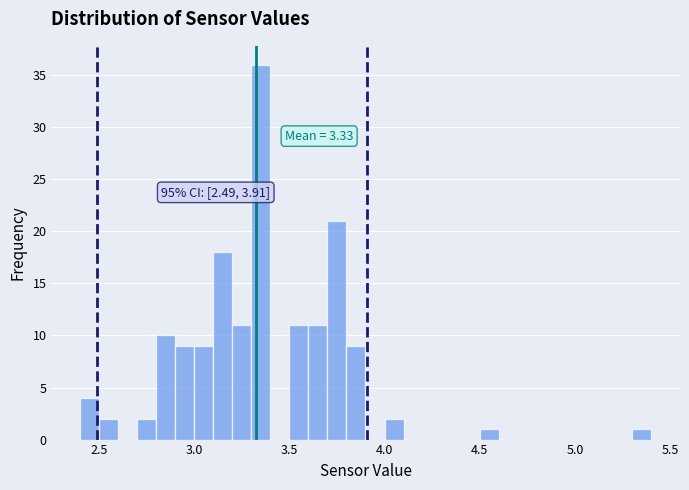

Around what value on the x-axis is the tallest bar? Give the approximate position of its centre, as read against the axis.

3.35